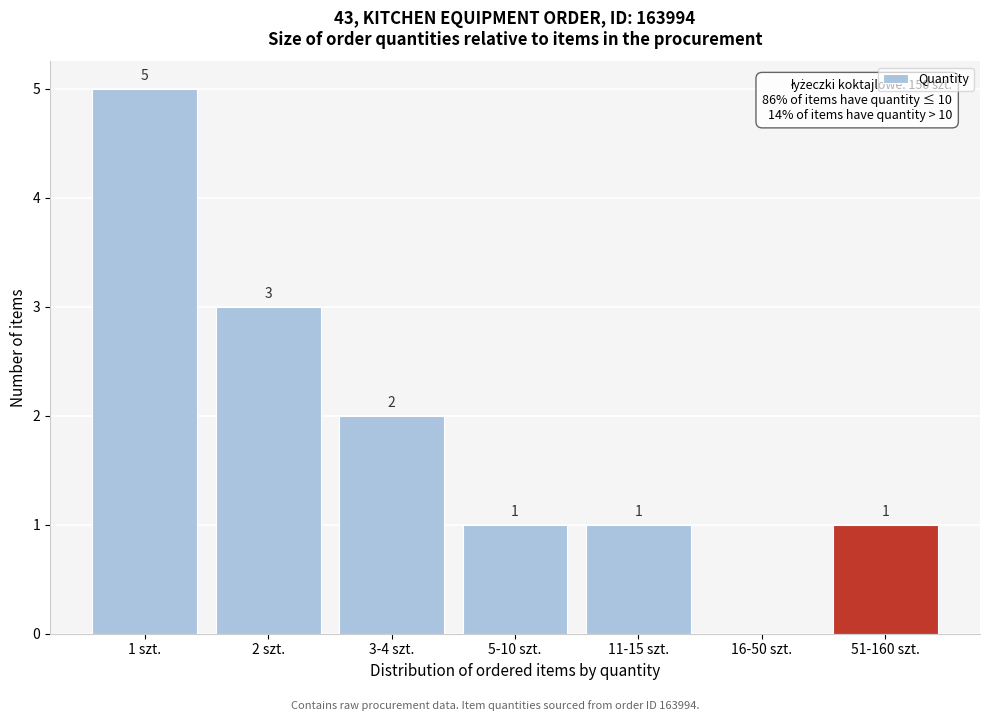

Reading right to left, list all the values displayed in this chart.

51-160 szt.=1	16-50 szt.=0	11-15 szt.=1	5-10 szt.=1	3-4 szt.=2	2 szt.=3	1 szt.=5